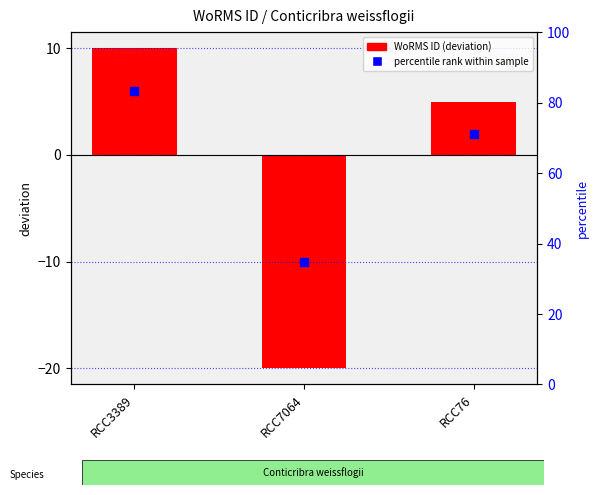

At which category is the sum across all series the highest?

RCC3389